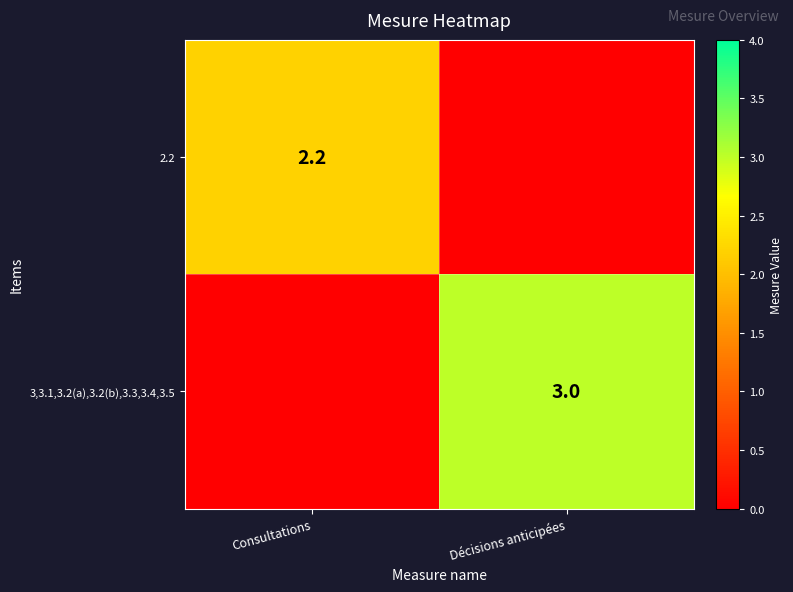

Is the value of 2.2 at Consultations greater than the value of 3,3.1,3.2(a),3.2(b),3.3,3.4,3.5 at Décisions anticipées?

No